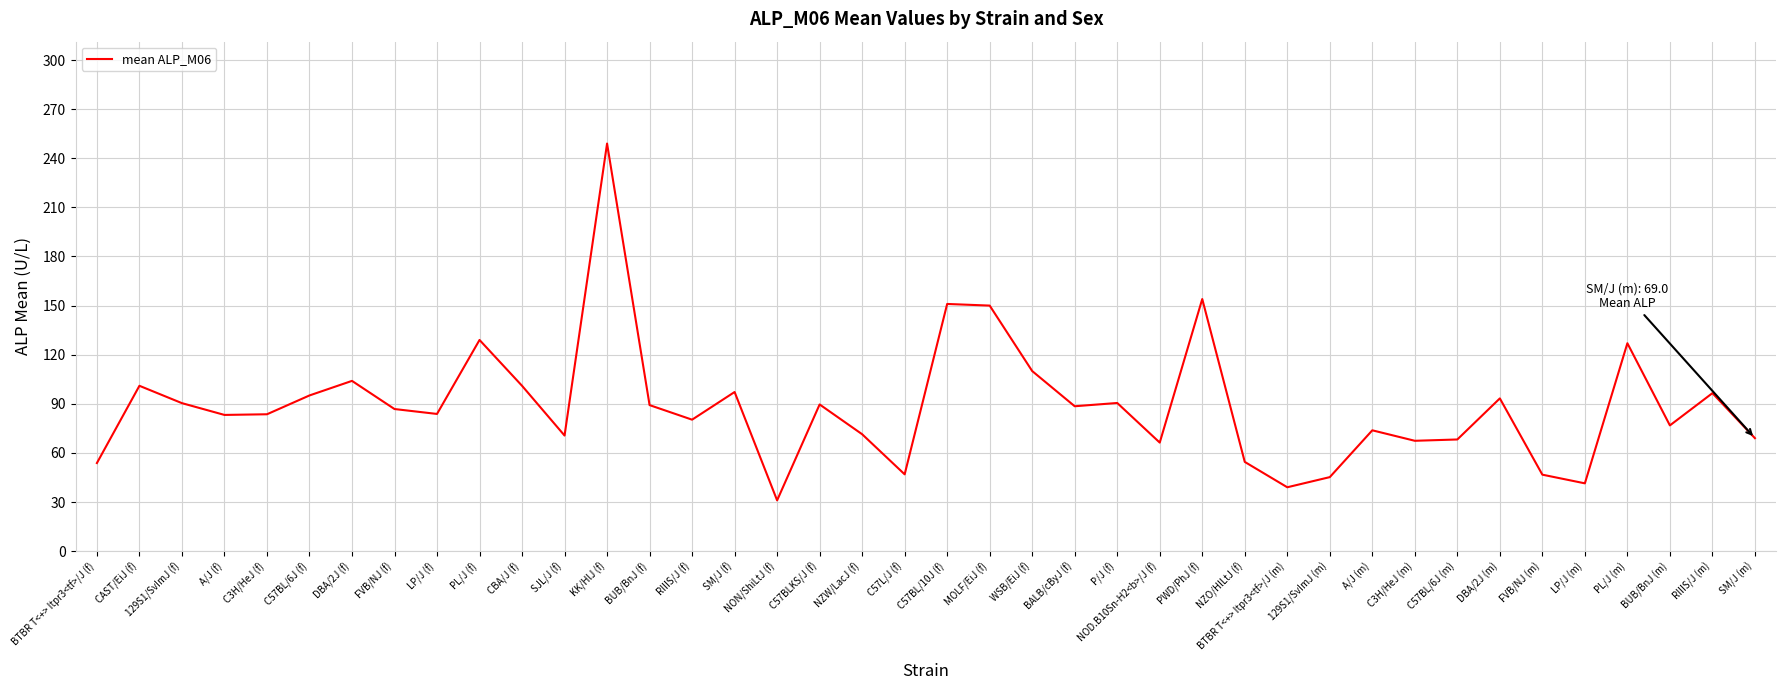

What position from the right is KK/HlJ (f)?

28